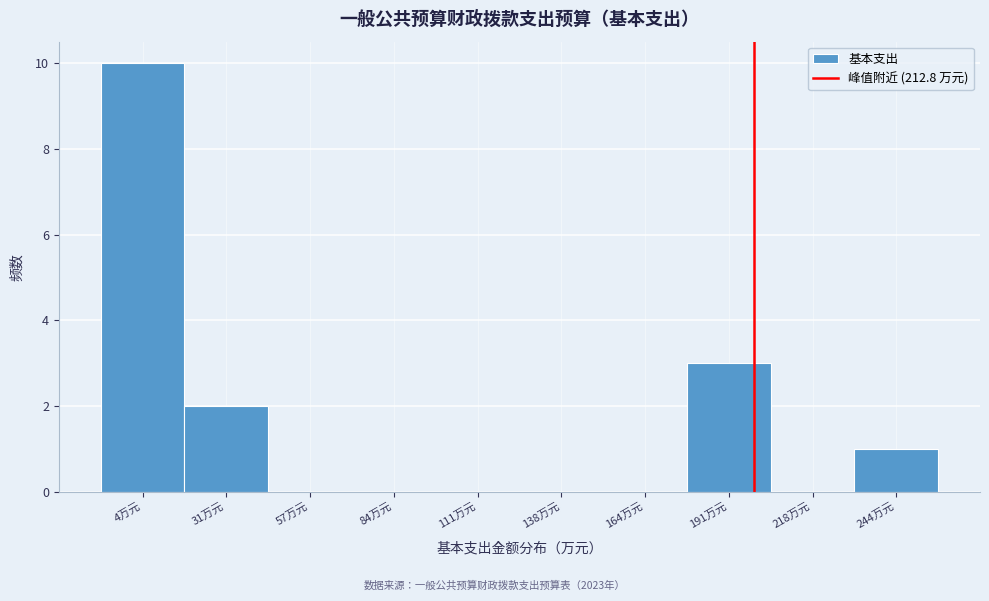

Reading left to right, extract all data points from this chart.

4万元=10	31万元=2	57万元=0	84万元=0	111万元=0	138万元=0	164万元=0	191万元=3	218万元=0	244万元=1